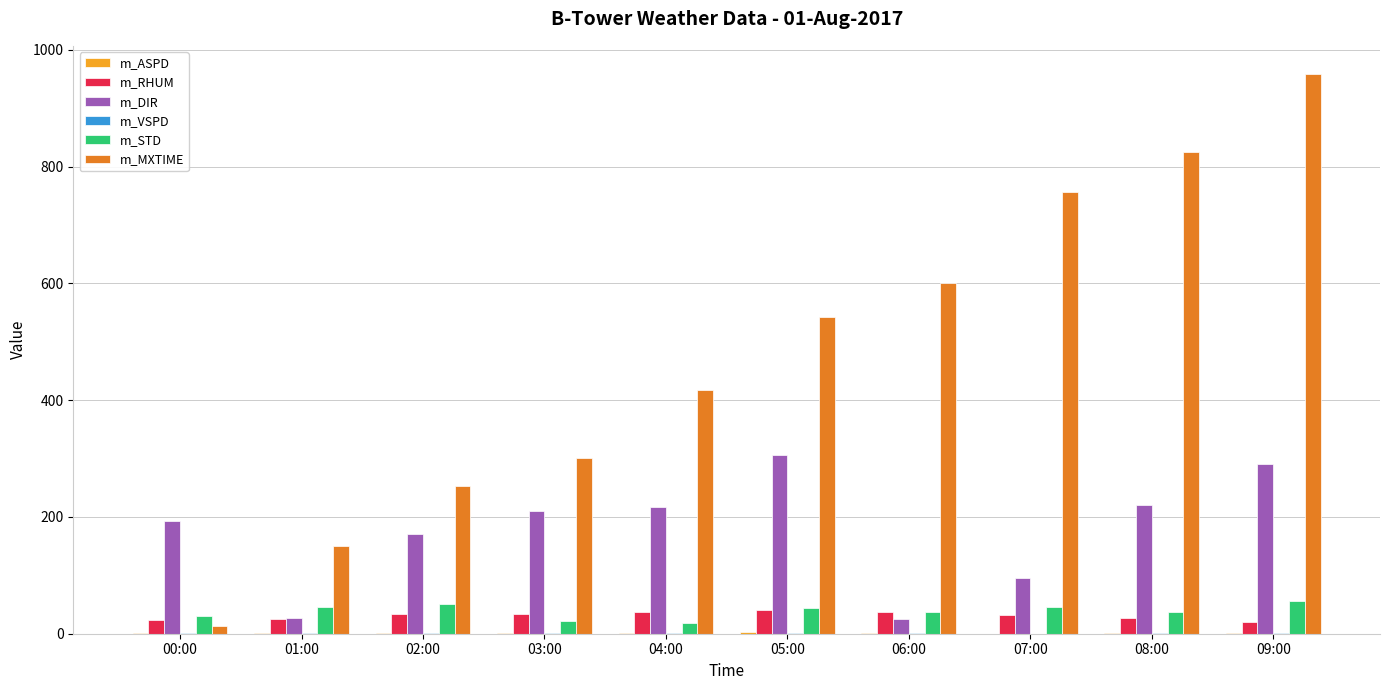

The value of m_DIR at 07:00 is 57.5. True or false?

False